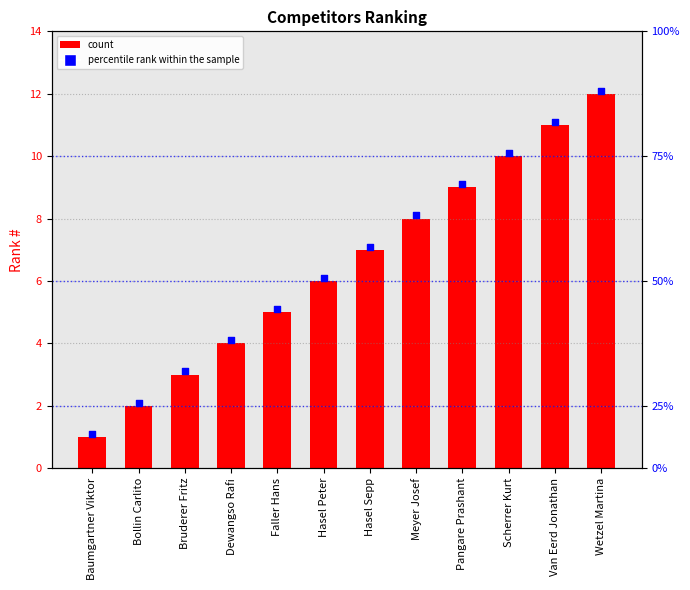

Is the value of percentile rank within the sample at Meyer Josef greater than the value of # at Meyer Josef?

Yes